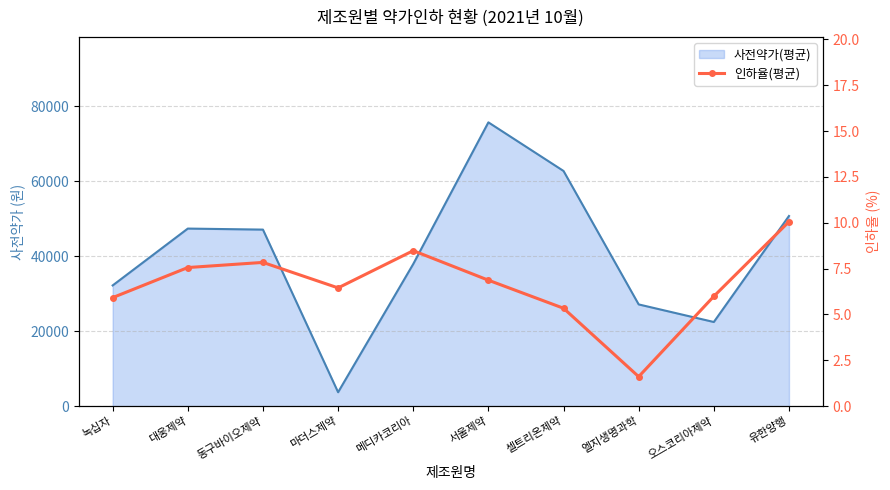

What is the sum of all values?

66.1